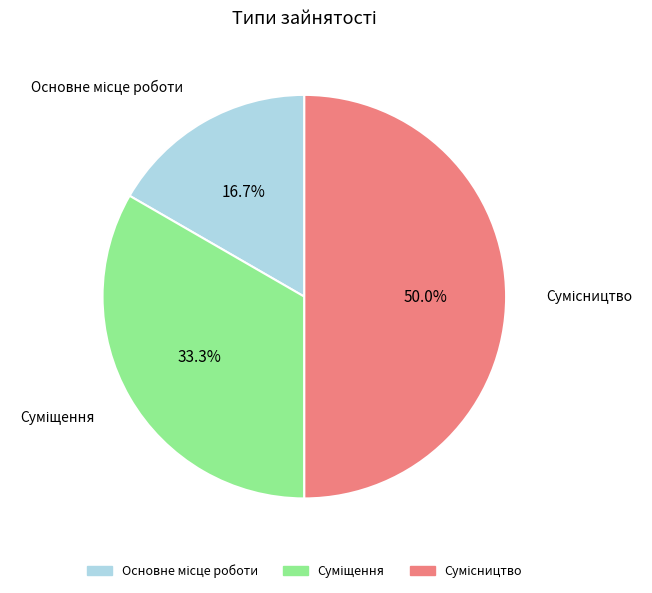

What is the ratio of the value at Сумісництво to the value at Суміщення?

1.5